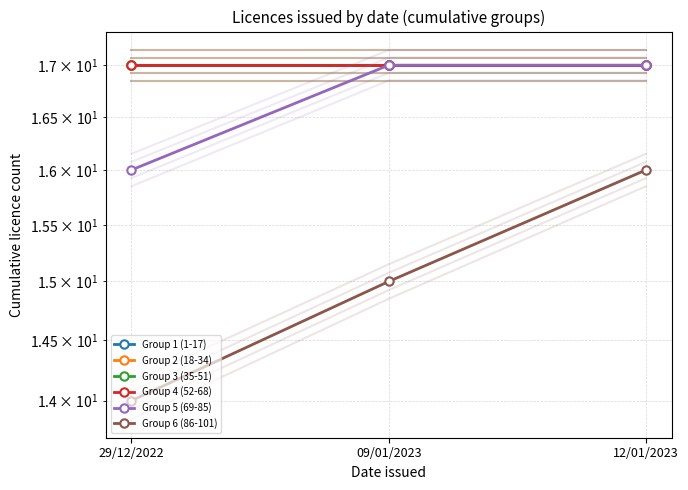

At how many categories does at least one series exceed 15?

3